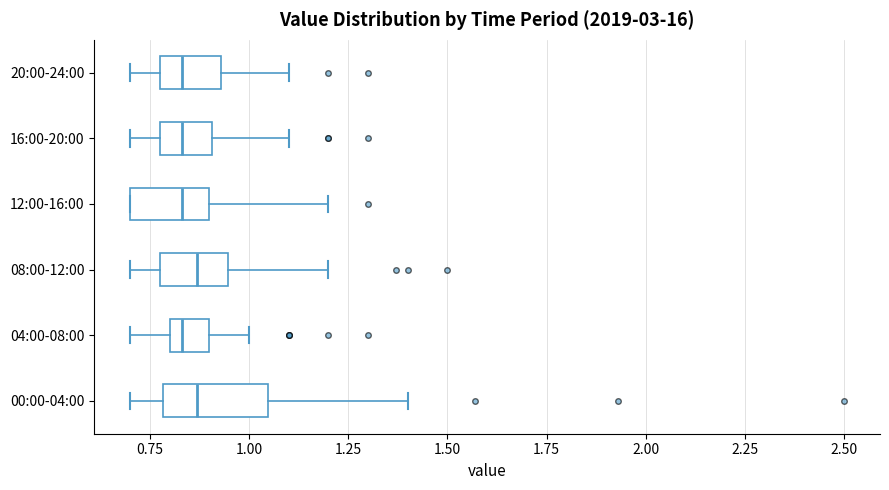

Where does the median line of the box for 20:00-24:00 sit on the x-axis? The values are not printed on the chart, so give them approximately, as read against the axis.

0.85